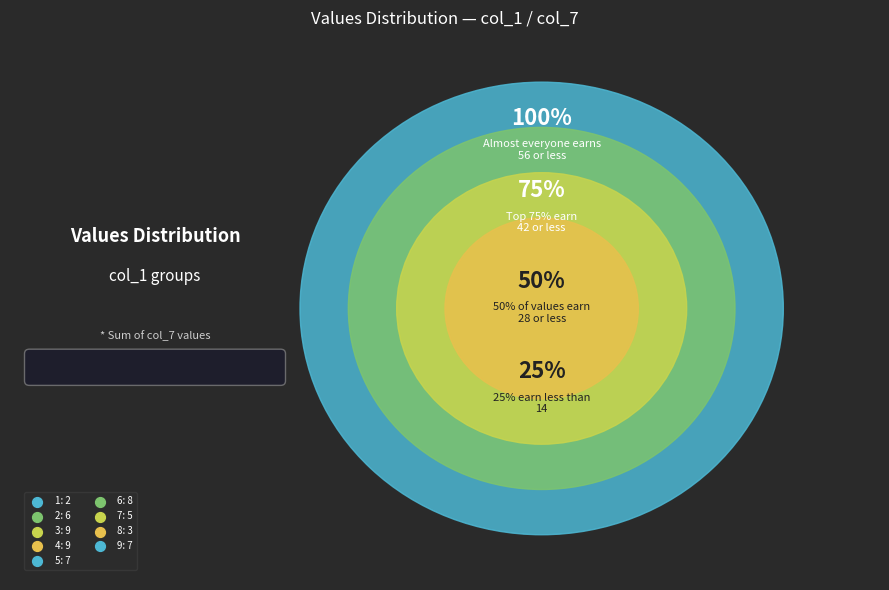

What percentage is NOT represented by 8?

94.6%